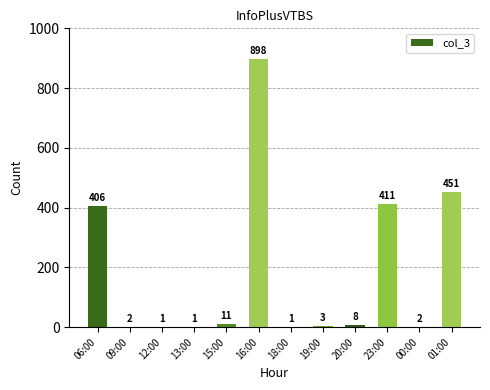

Reading right to left, extract all data points from this chart.

01:00=451	00:00=2	23:00=411	20:00=8	19:00=3	18:00=1	16:00=898	15:00=11	13:00=1	12:00=1	09:00=2	06:00=406